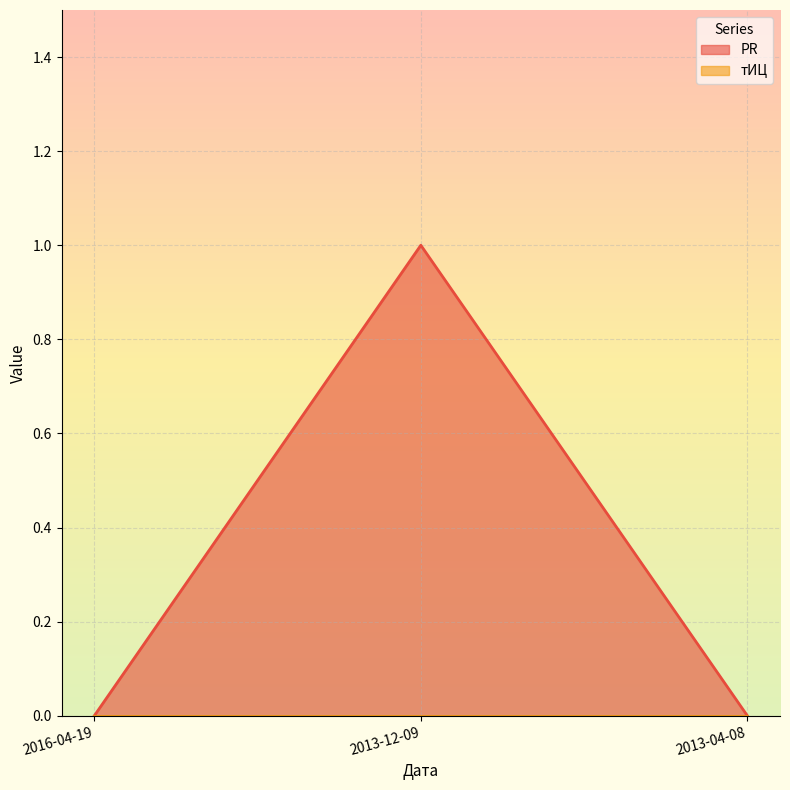

Rank the categories by value from highest to lowest.

2013-12-09, 2016-04-19, 2013-04-08